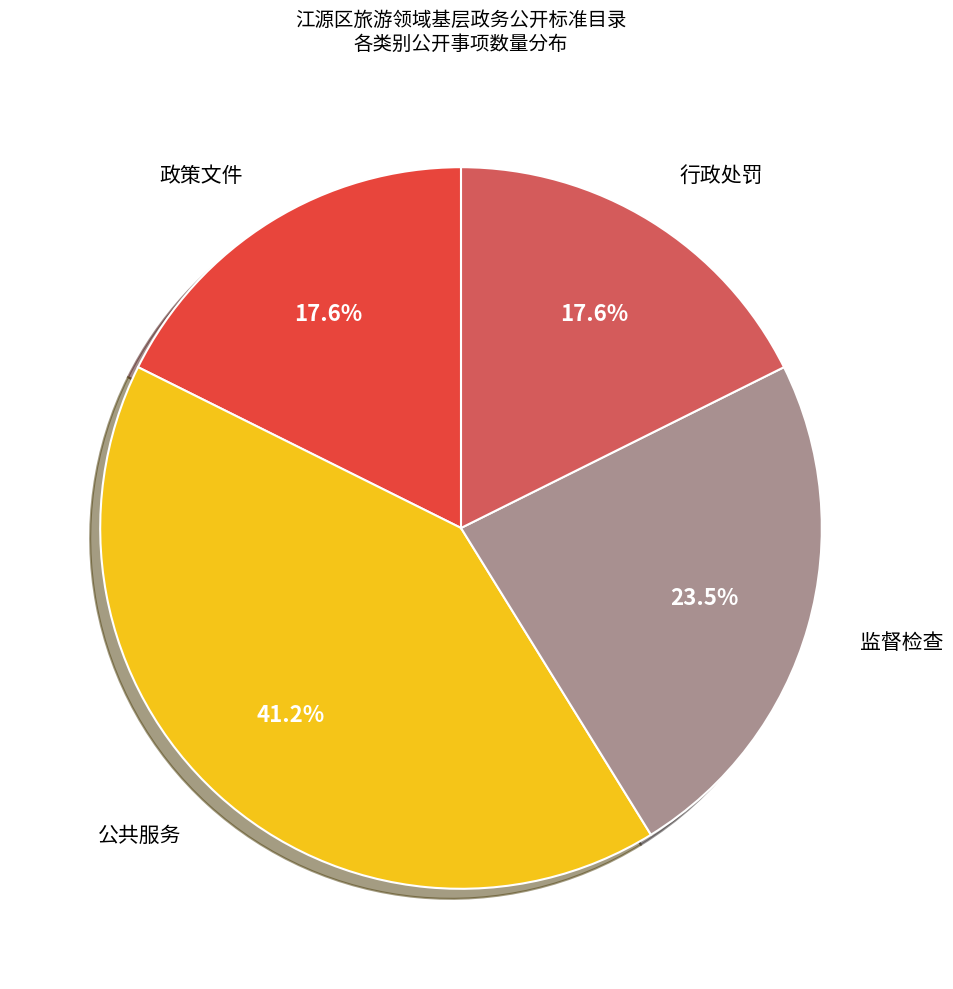

Is there a majority slice in this chart?

No